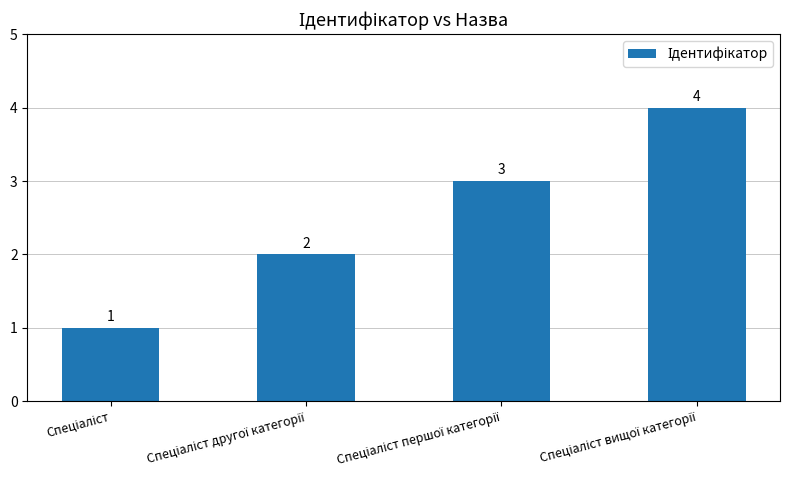

What is the value of the 1st bar from the left?

1